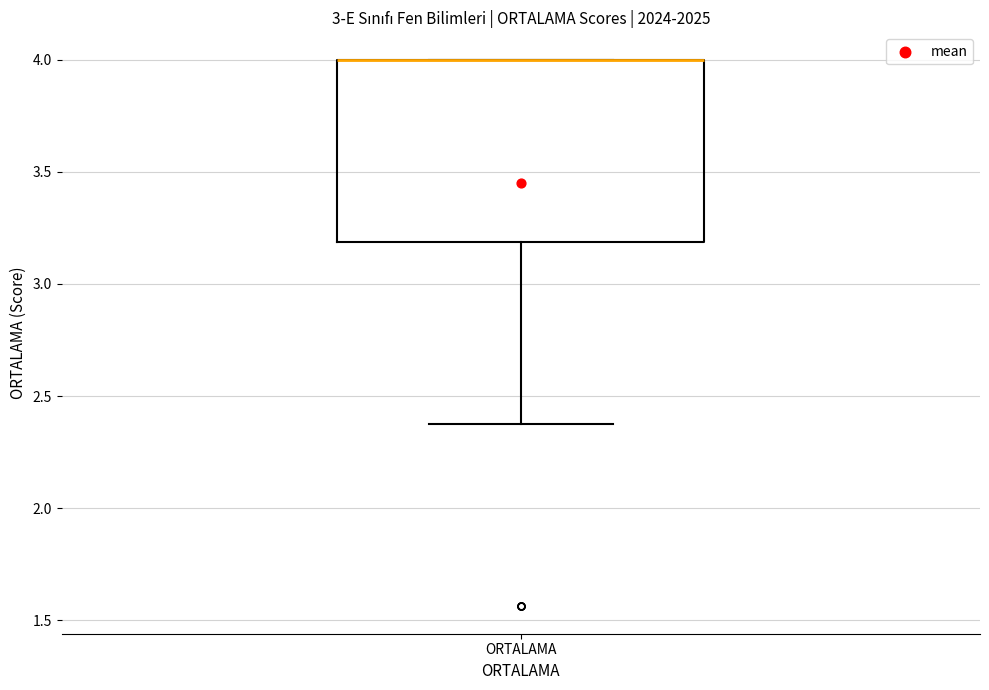

Read this box plot against the y-axis: the position of the median line, the range covered by the box, and the ends of both whiskers. The values are not printed on the chart, so give them approximately, as read against the axis.

median 4.0 (drawn on the box's upper edge), box 3.2 to 4.0, whiskers 2.4 to 4.0